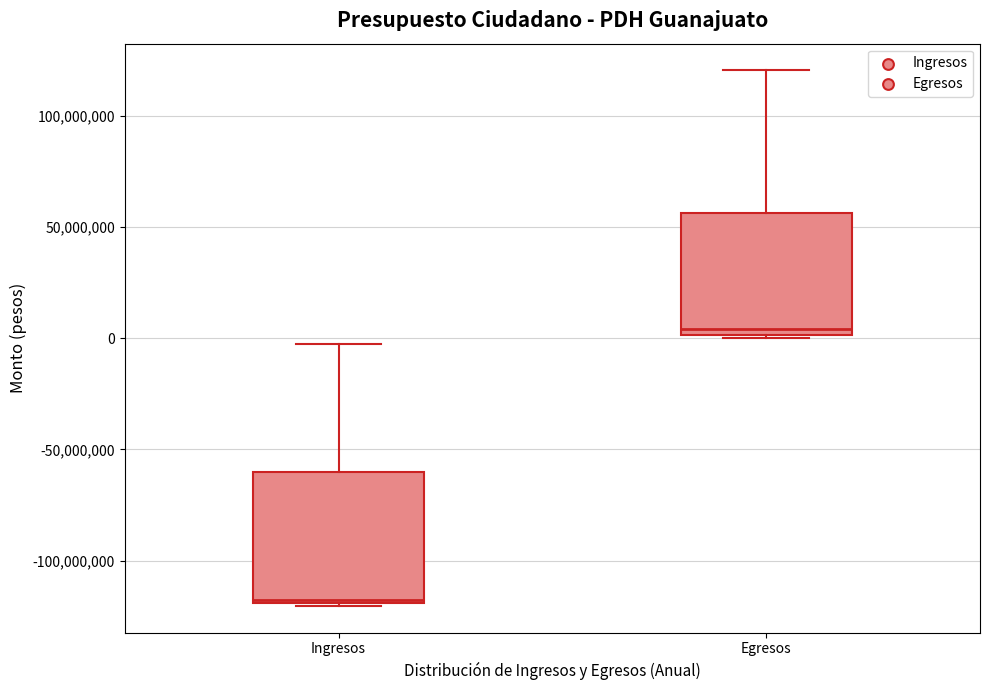

Where does the median line of the box for Egresos sit on the y-axis? The values are not printed on the chart, so give them approximately, as read against the axis.

5000000